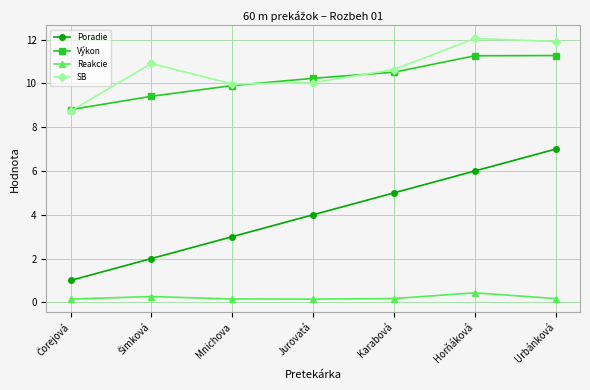

In Reakcie, how many points are higher than both neighbors (excluding endpoints)?

2